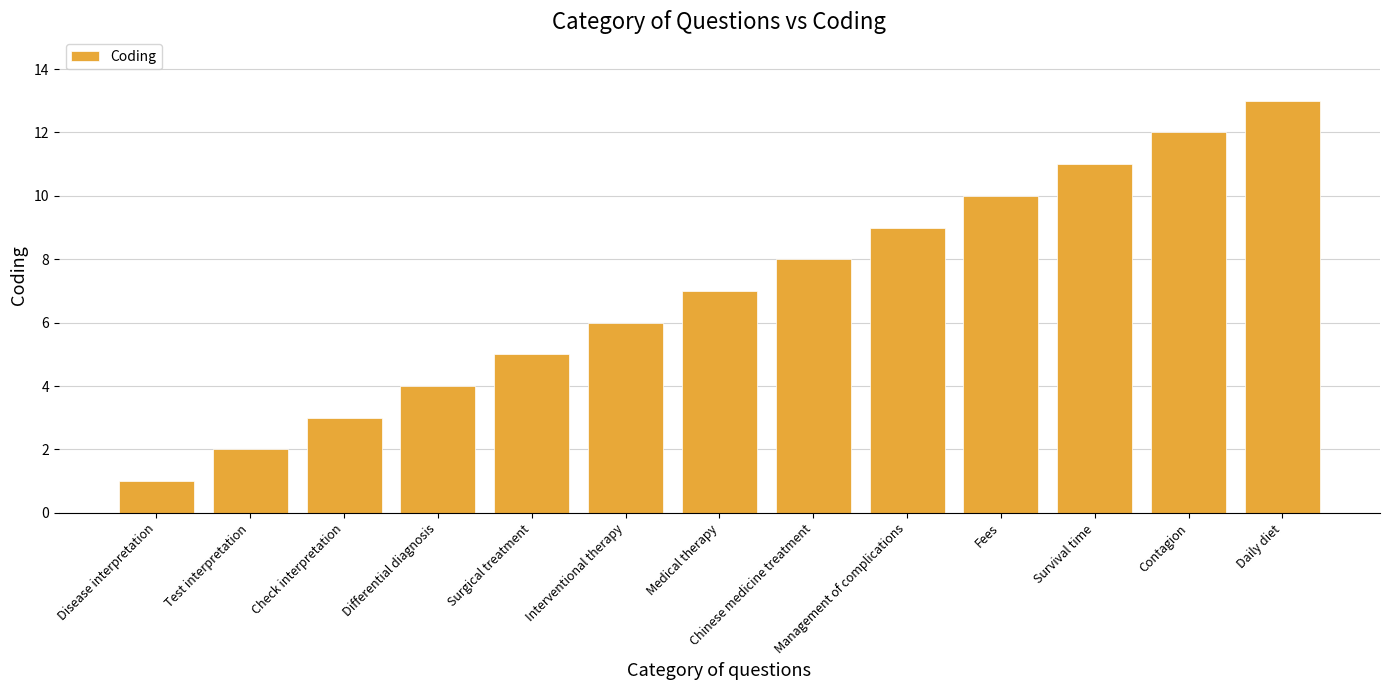

The value at Differential diagnosis is 7. True or false?

False